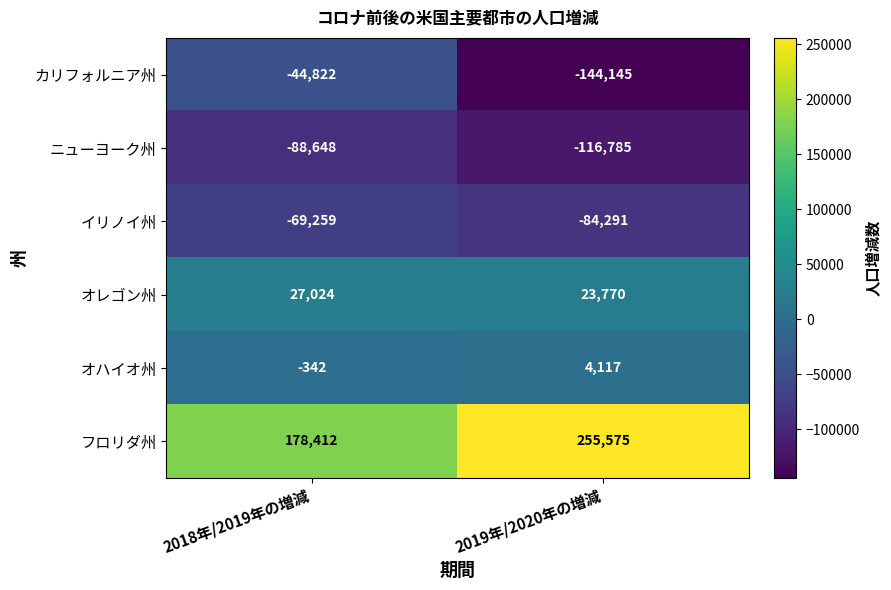

Reading right to left, extract all data points from this chart.

カリフォルニア州: -144145	-44822
ニューヨーク州: -116785	-88648
イリノイ州: -84291	-69259
オレゴン州: 23770	27024
オハイオ州: 4117	-342
フロリダ州: 255575	178412